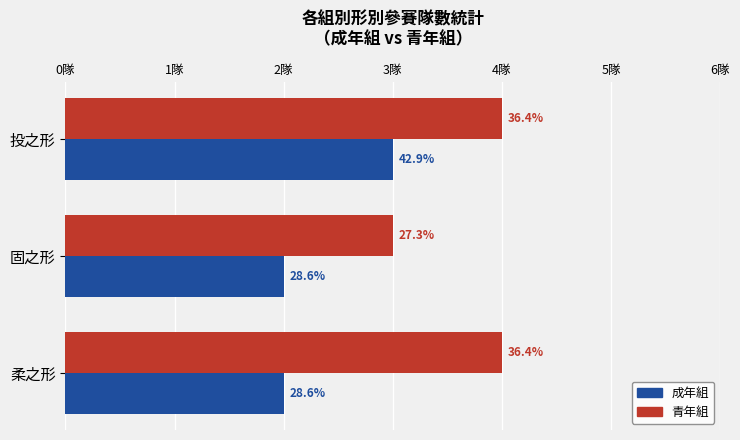

What are all the series names shown in the legend?

成年組, 青年組